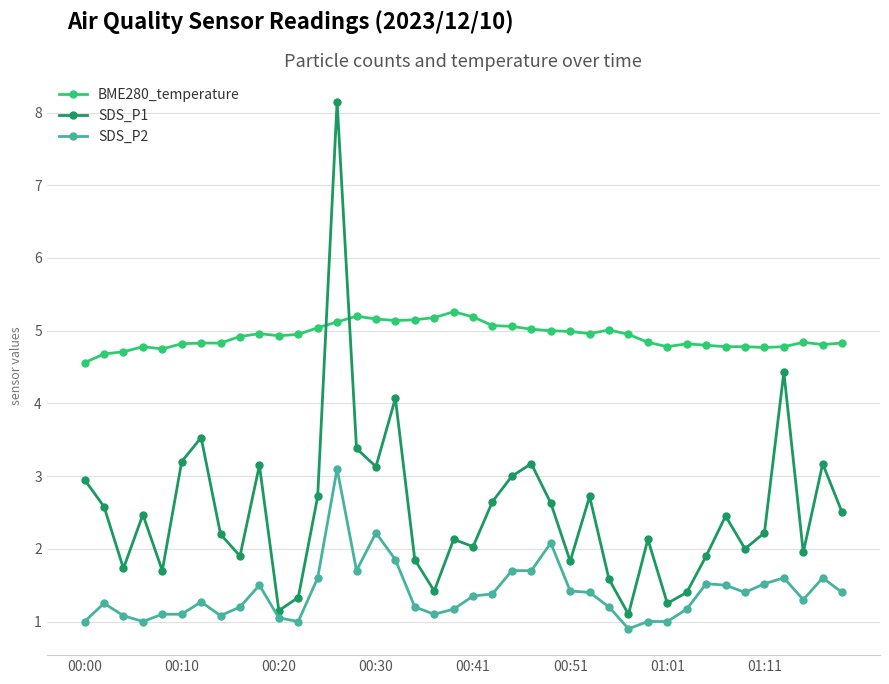

Rank the series by their average value, from lowest to highest.

SDS_P2, SDS_P1, BME280_temperature